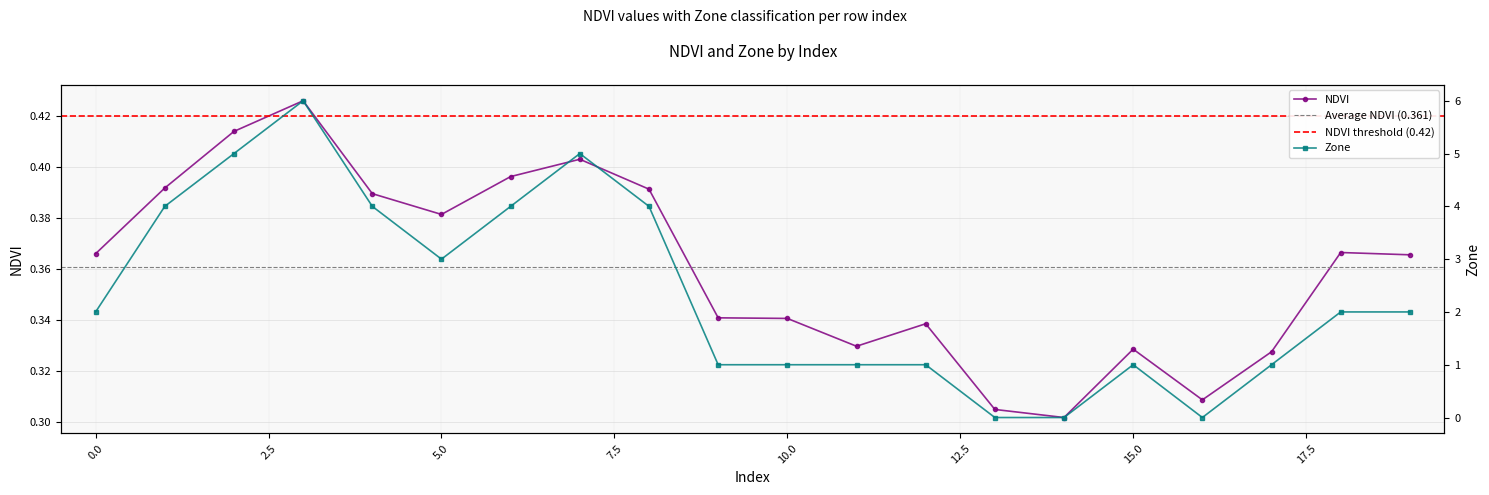

How many lines are shown in the chart?

2